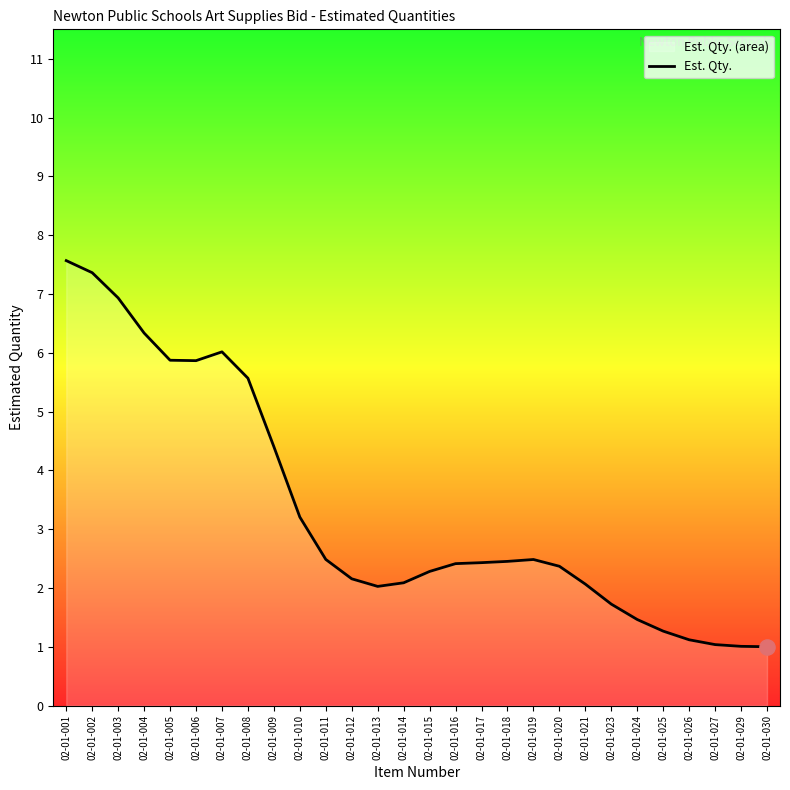

Between 02-01-026 and 02-01-014, which is larger?

02-01-014